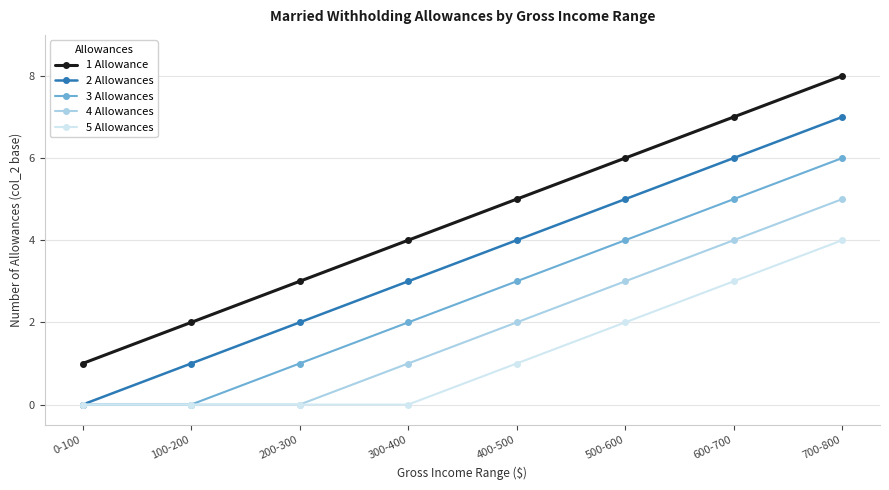

What is the sum of the 5 Allowances values at 500-600 and 100-200?

2